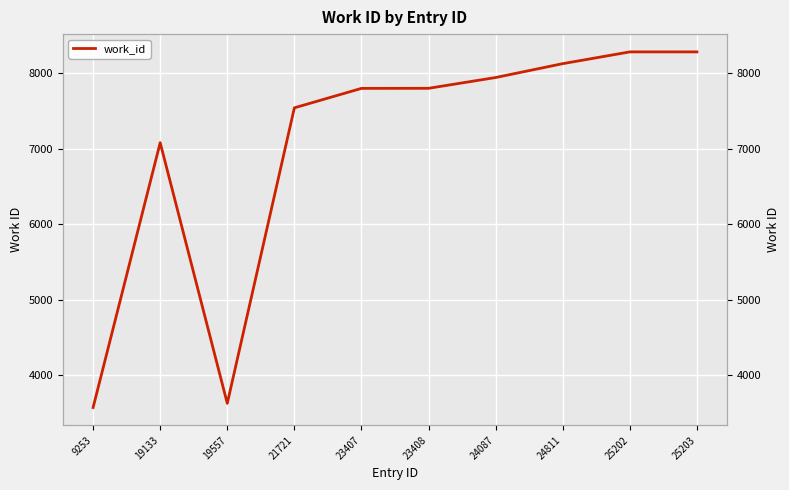

The chart shows a value of 7801 at 23407. True or false?

True